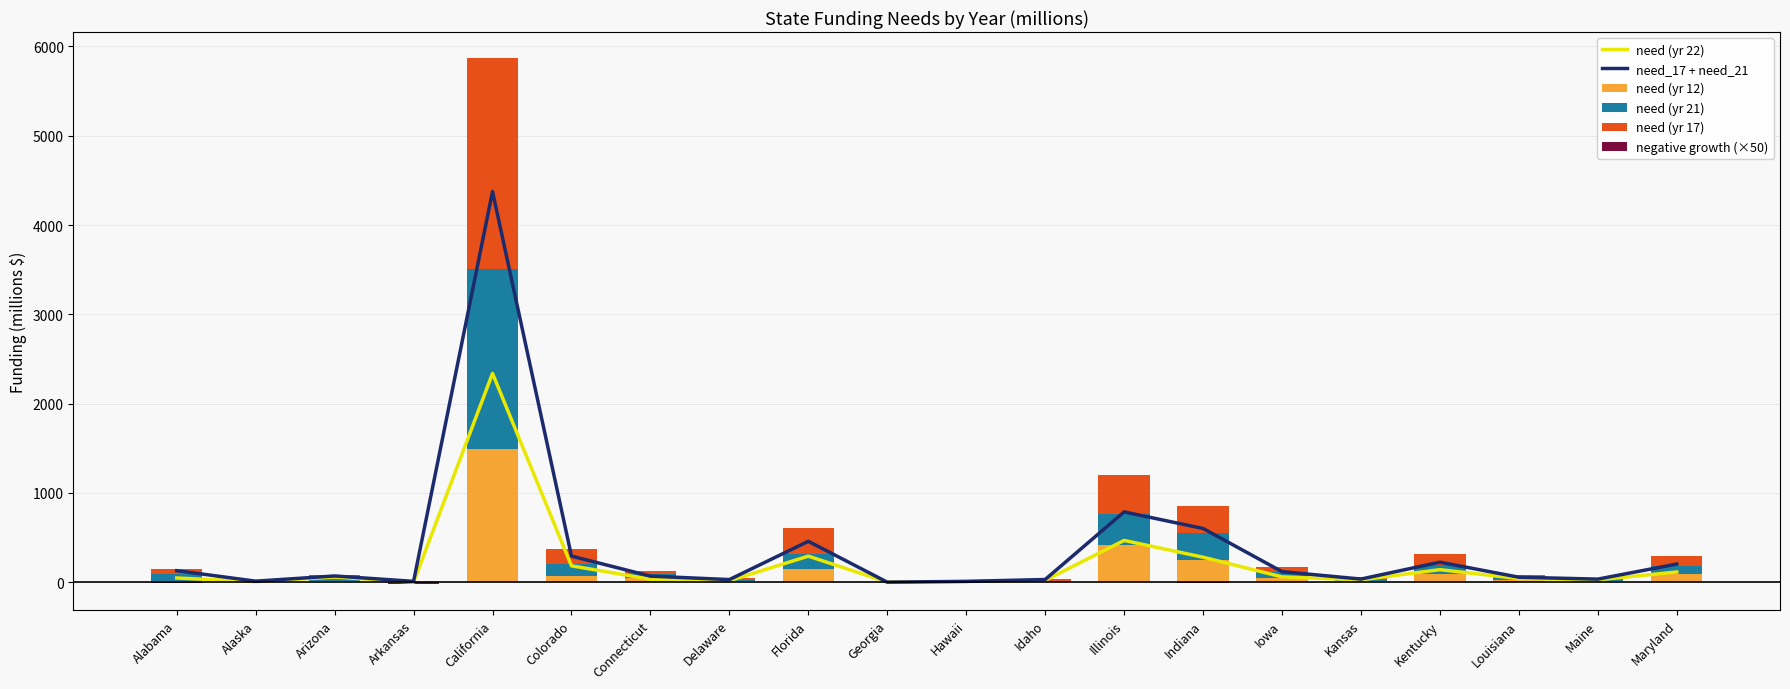

Is it true that need (yr 12) equals 2017.1 at California?

False